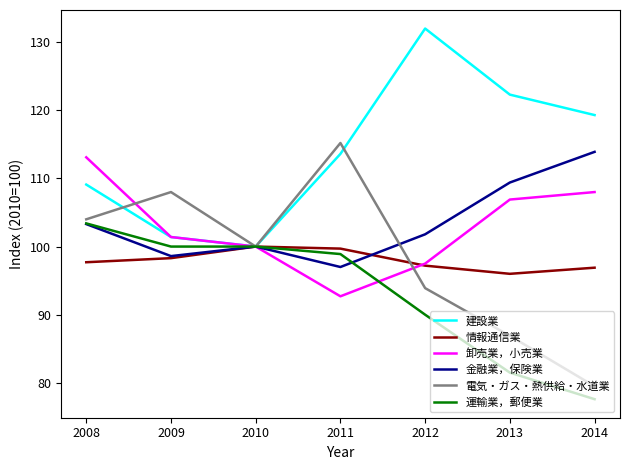

Does the chart display data point markers on the line(s)?

No